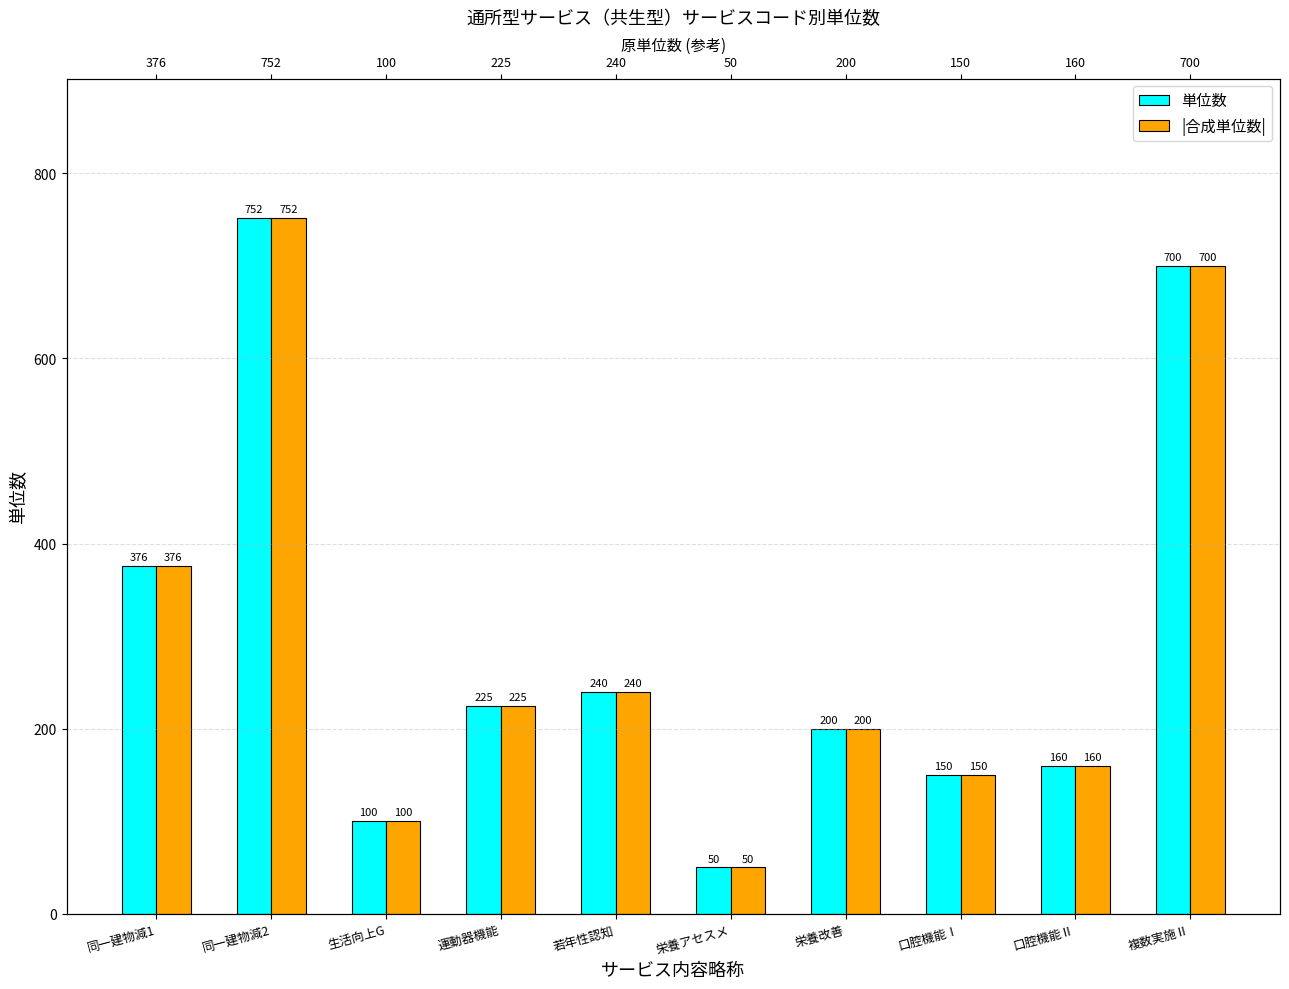

What is the difference between the second highest and second lowest values in the |合成単位数| series?

600